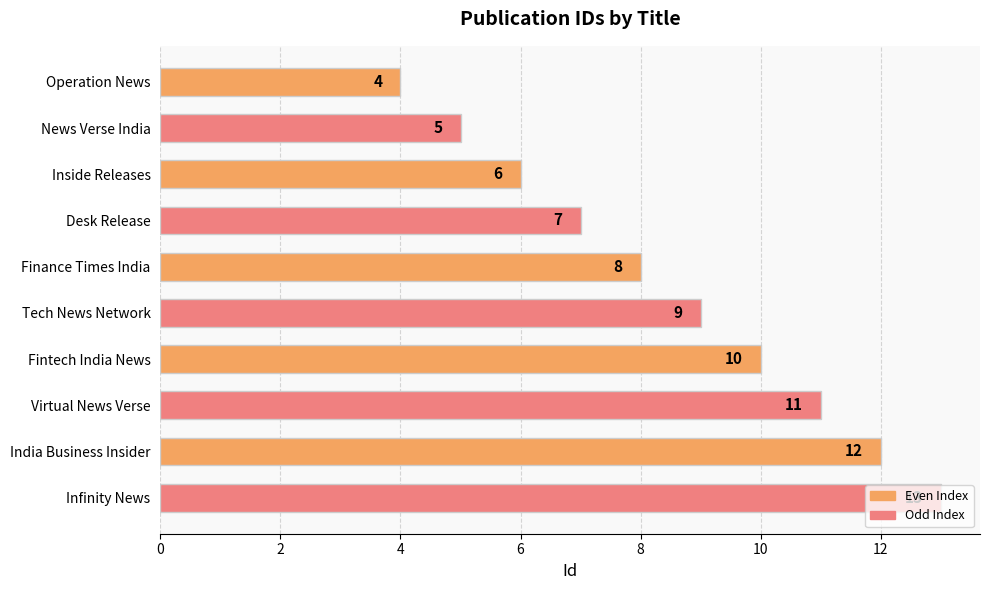

Is it true that the value at Inside Releases is 6?

True